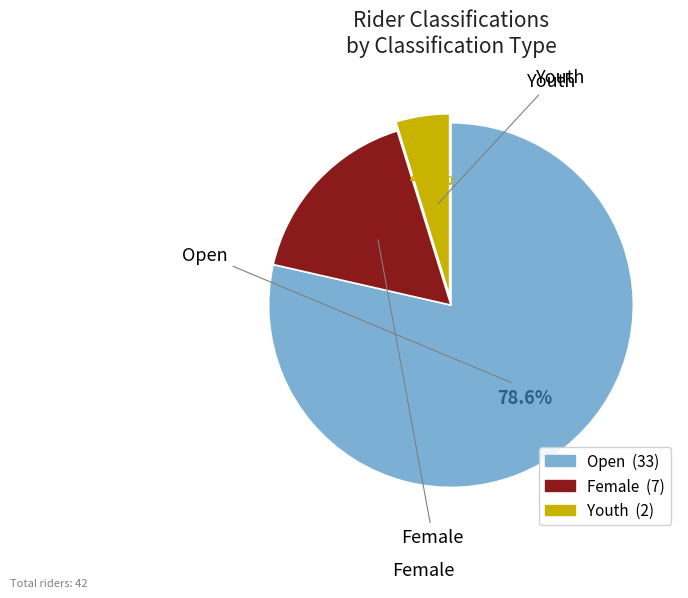

What is the total percentage of Open and Female?

95.2%